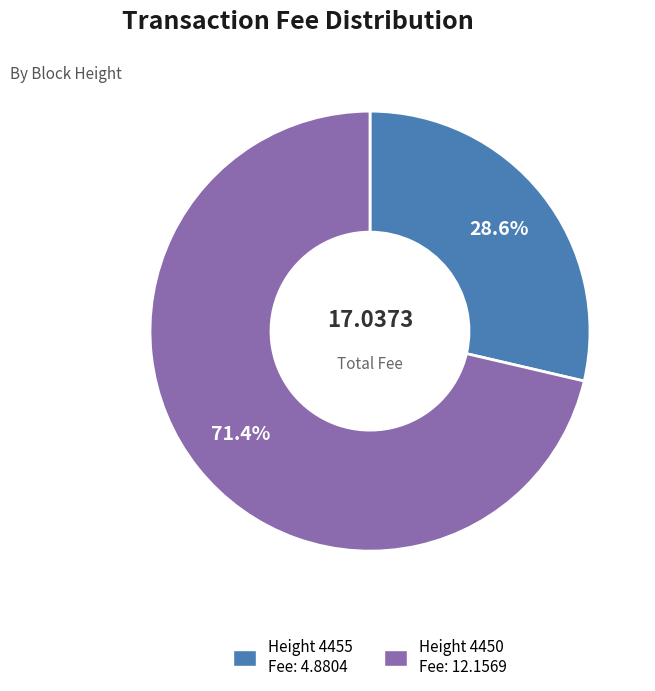

Which slice represents more than half of the pie?

Height 4450